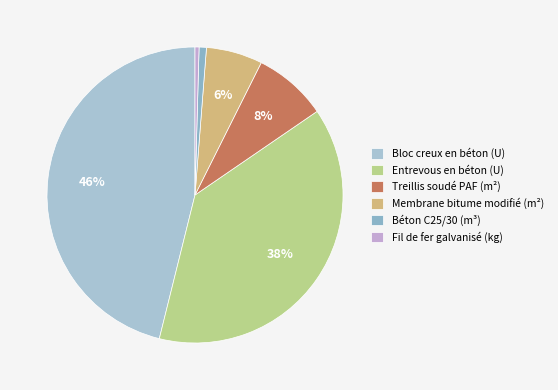

How many segments does this pie chart have?

6